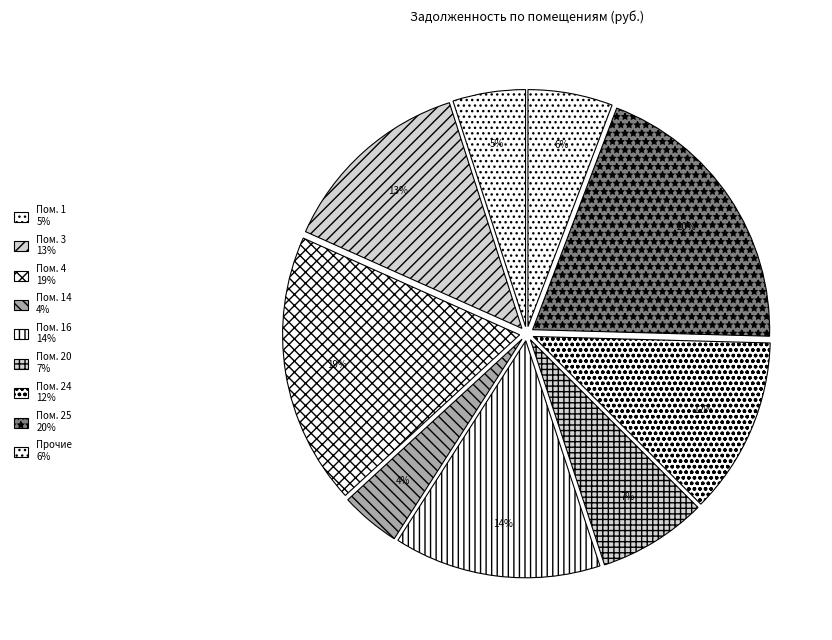

How many segments does this pie chart have?

9